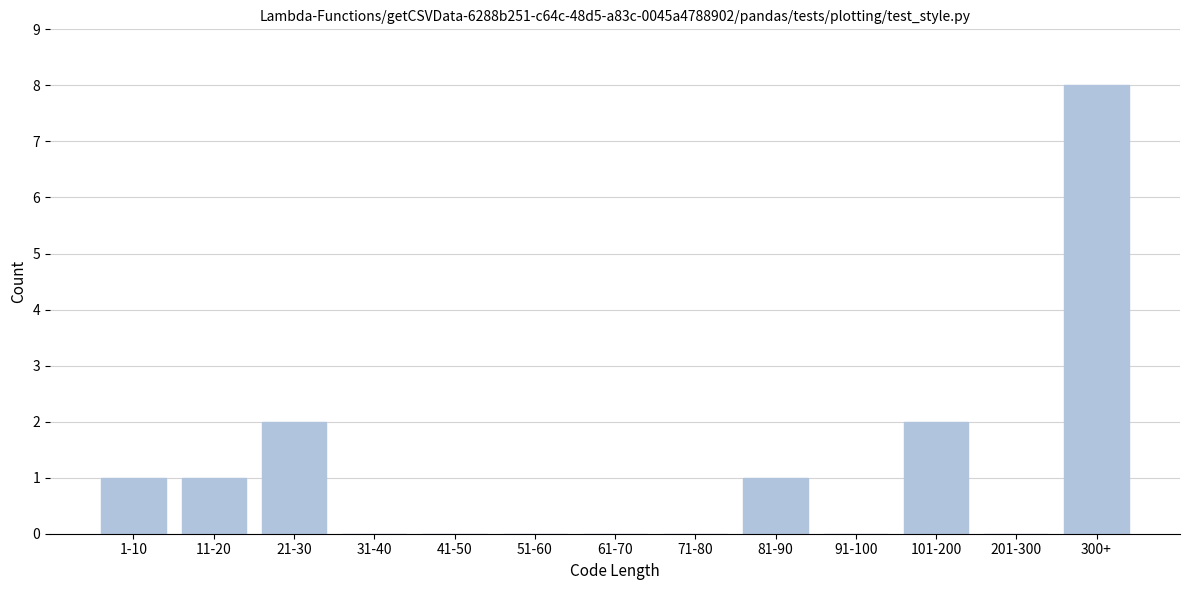

Reading left to right, what are all the values shown in this chart?

1-10=1	11-20=1	21-30=2	31-40=0	41-50=0	51-60=0	61-70=0	71-80=0	81-90=1	91-100=0	101-200=2	201-300=0	300+=8